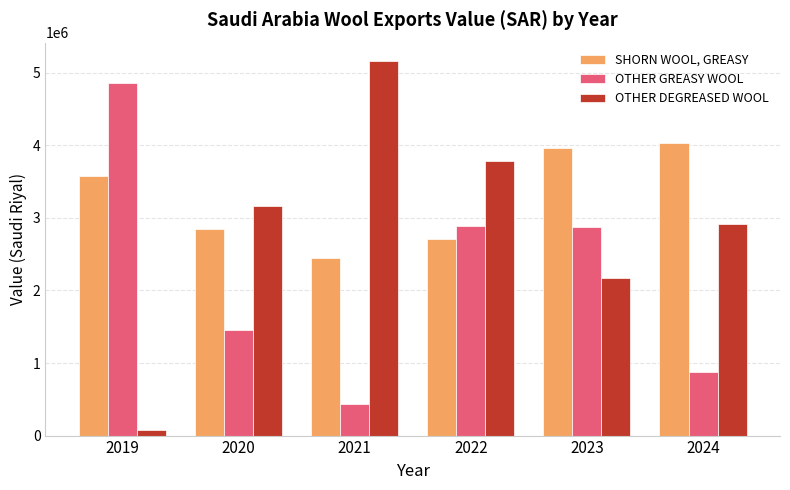

Is it true that OTHER GREASY WOOL equals 873419 at 2024?

True